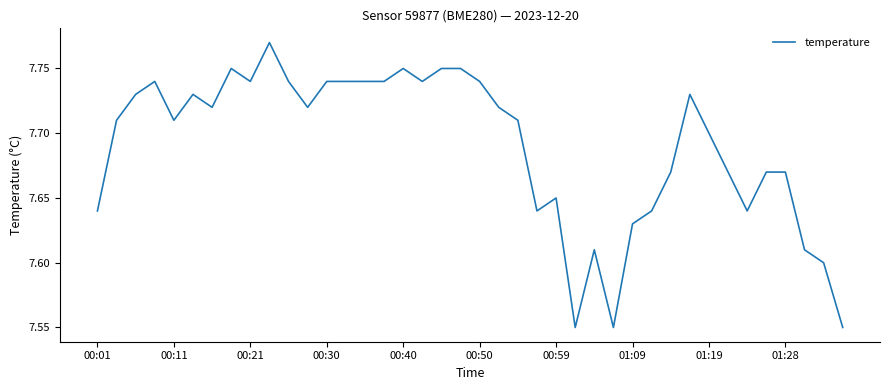

What is the sum of all values?

307.6